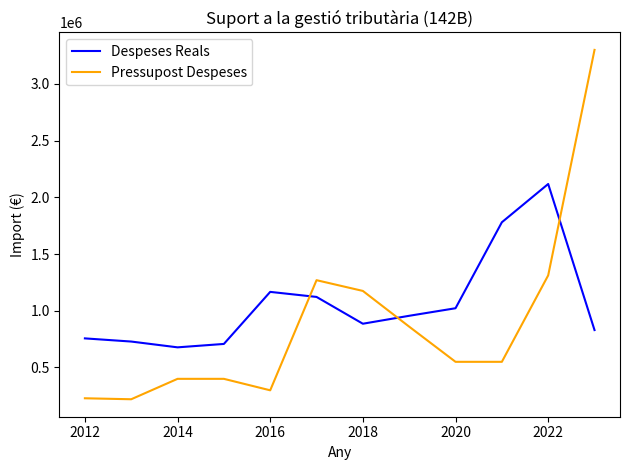

List the series in order of their peak value, highest first.

Pressupost Despeses, Despeses Reals